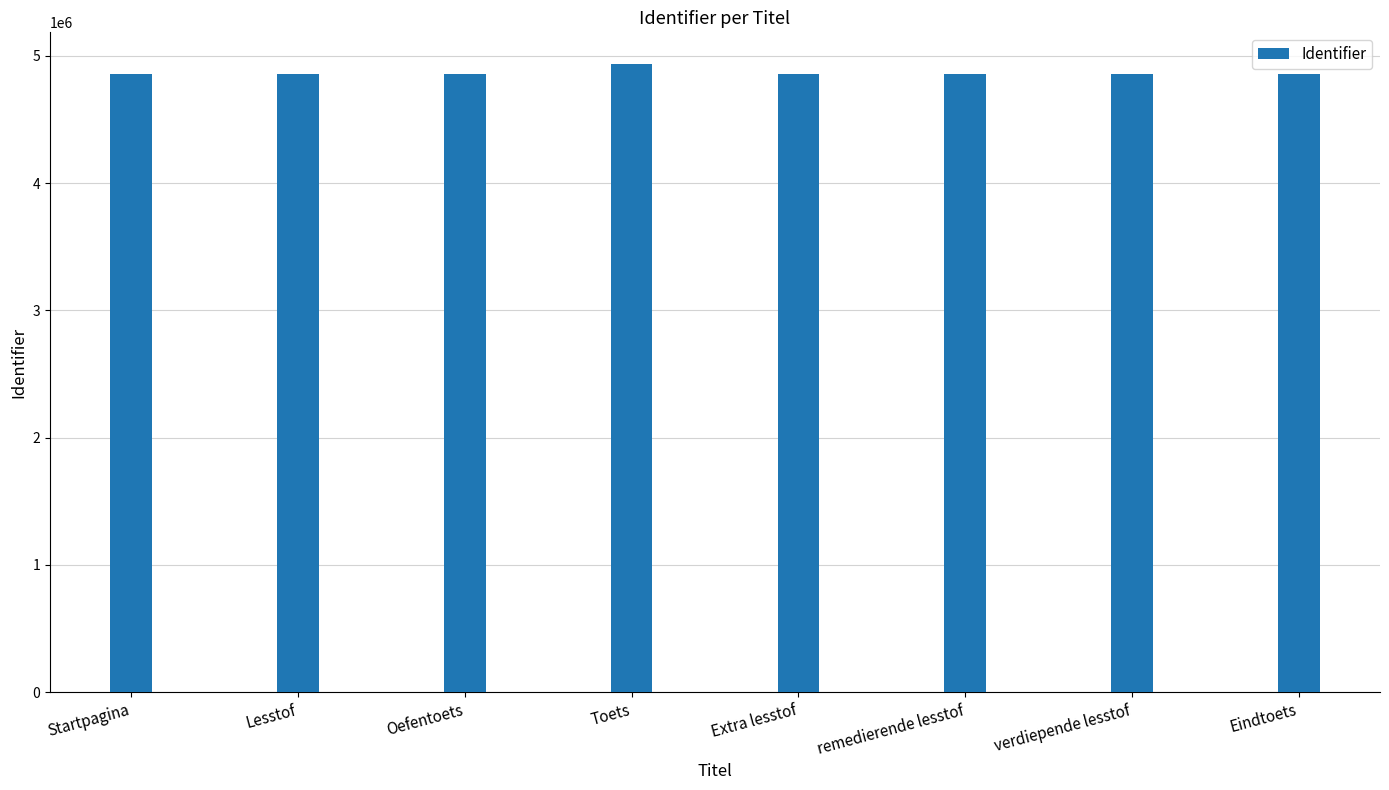

The value at Lesstof is 8064904. True or false?

False